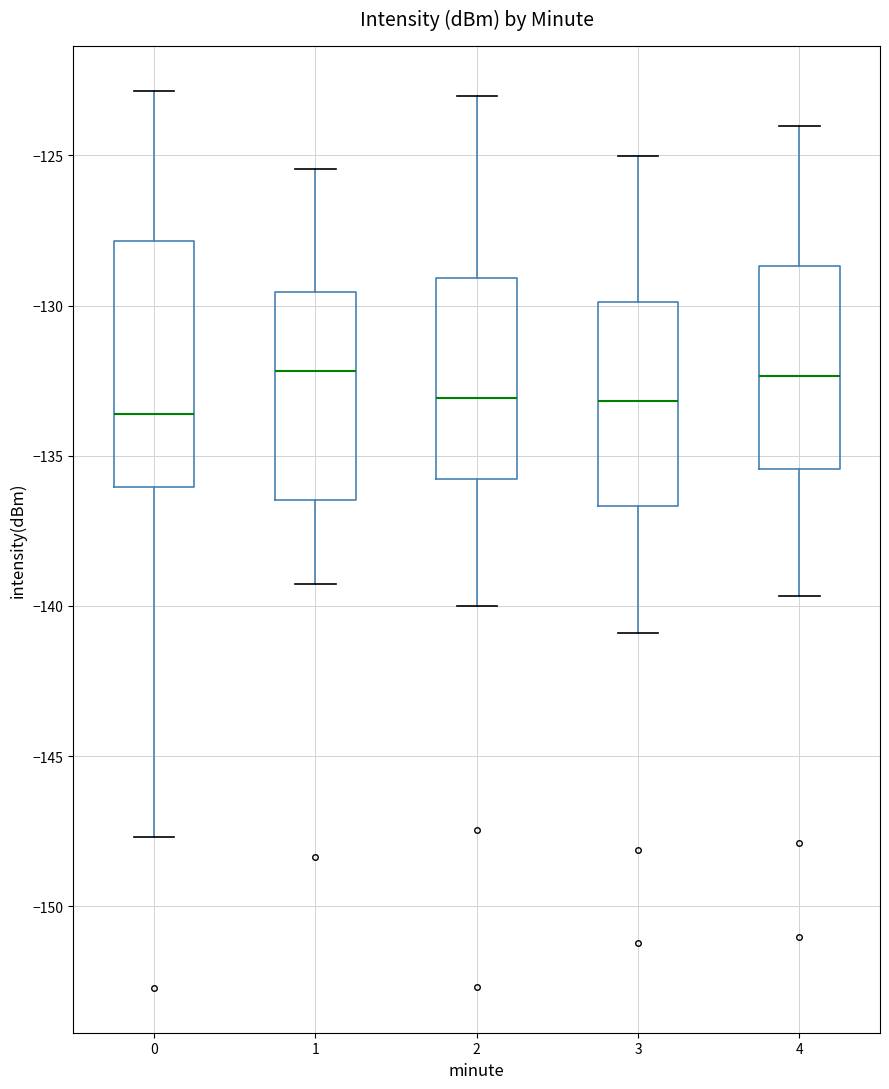

Where is the lower edge of the box at x = 3 on the y-axis? The values are not printed on the chart, so give them approximately, as read against the axis.

-136.5